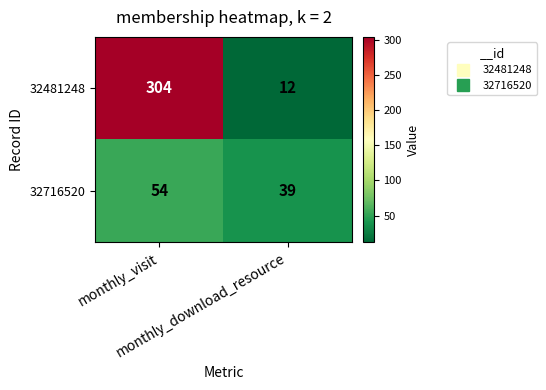

What is the difference between the maximum and minimum values in the 32481248 series?

292